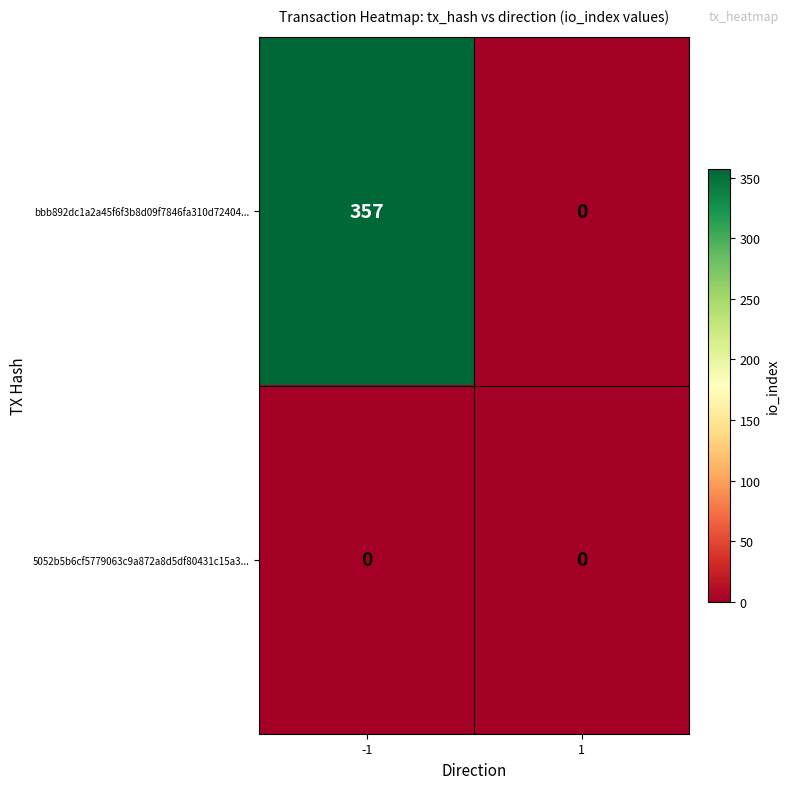

What is the approximate value of bbb892dc1a2a45f6f3b8d09f7846fa310d72404... at -1?

357